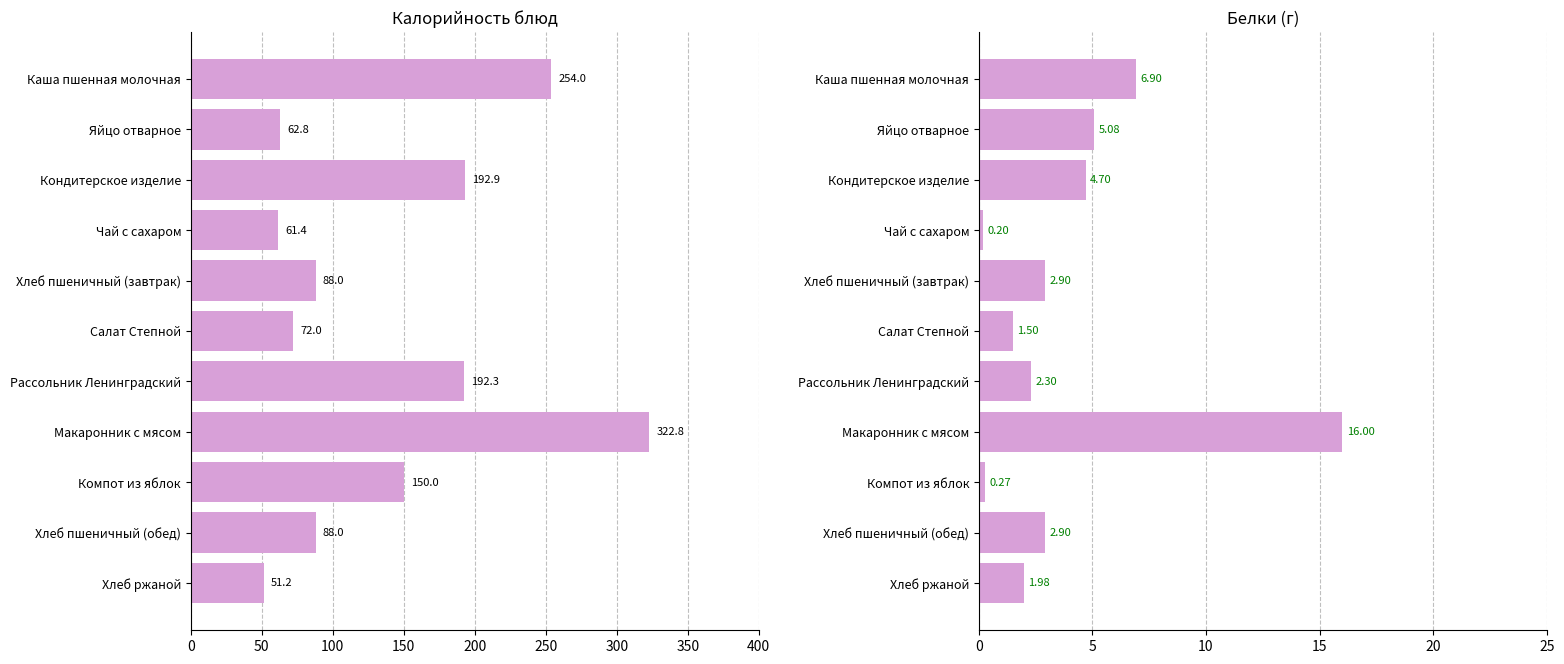

Is it true that Белки equals 11.0 at 0?

False